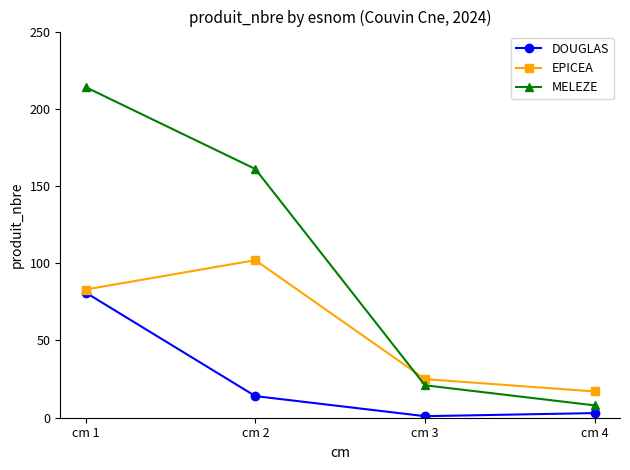

What are all the series names shown in the legend?

DOUGLAS, EPICEA, MELEZE